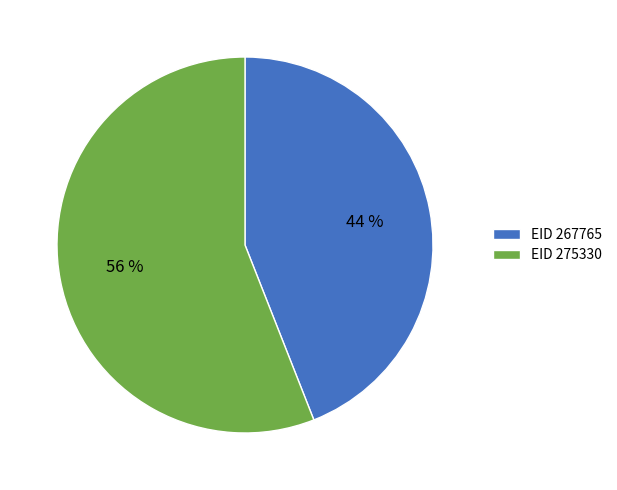

To the nearest percent, what is the average slice percentage?

50%